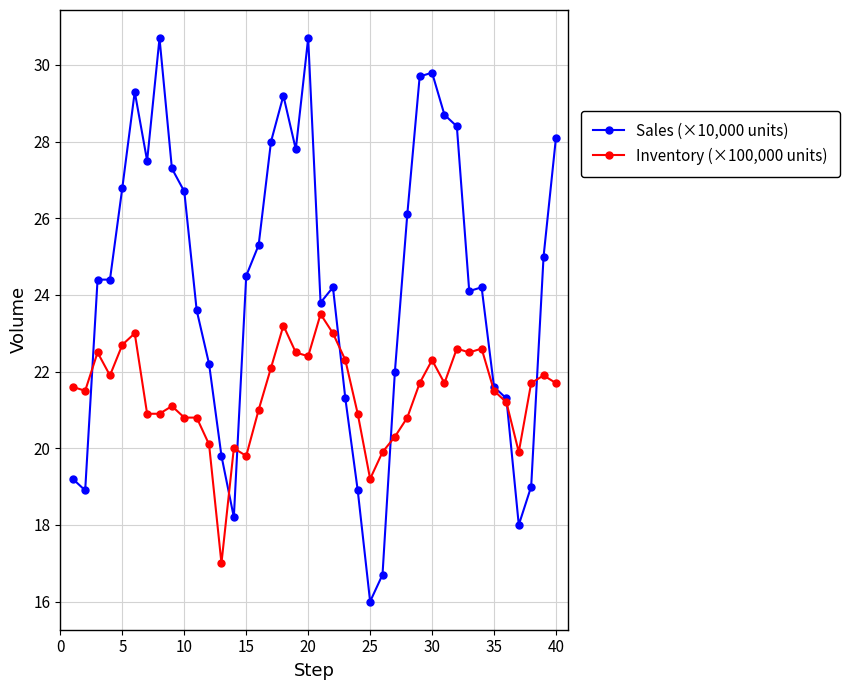

What is the smallest value displayed?

16.0